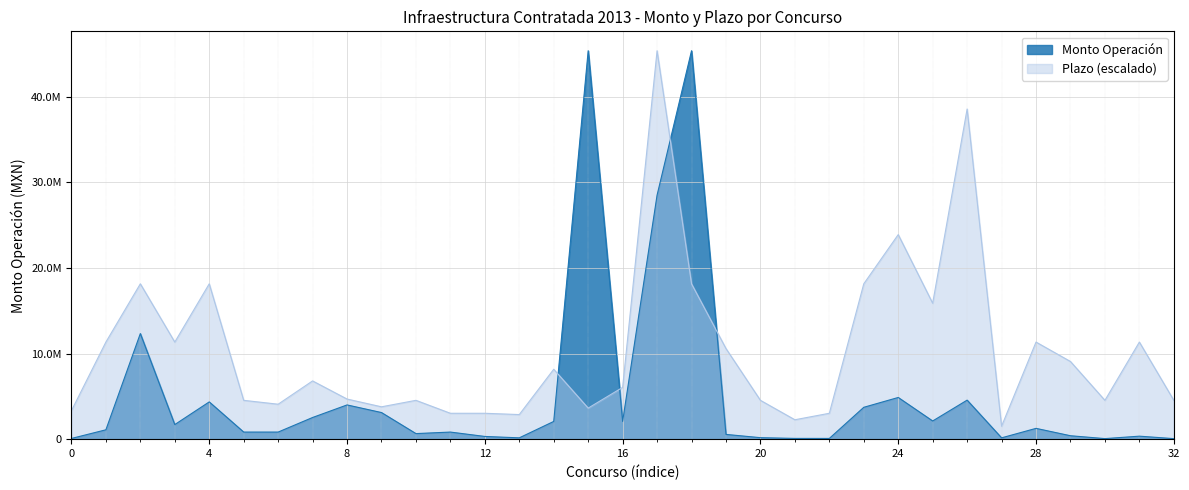

Does the chart display data point markers on the line(s)?

No